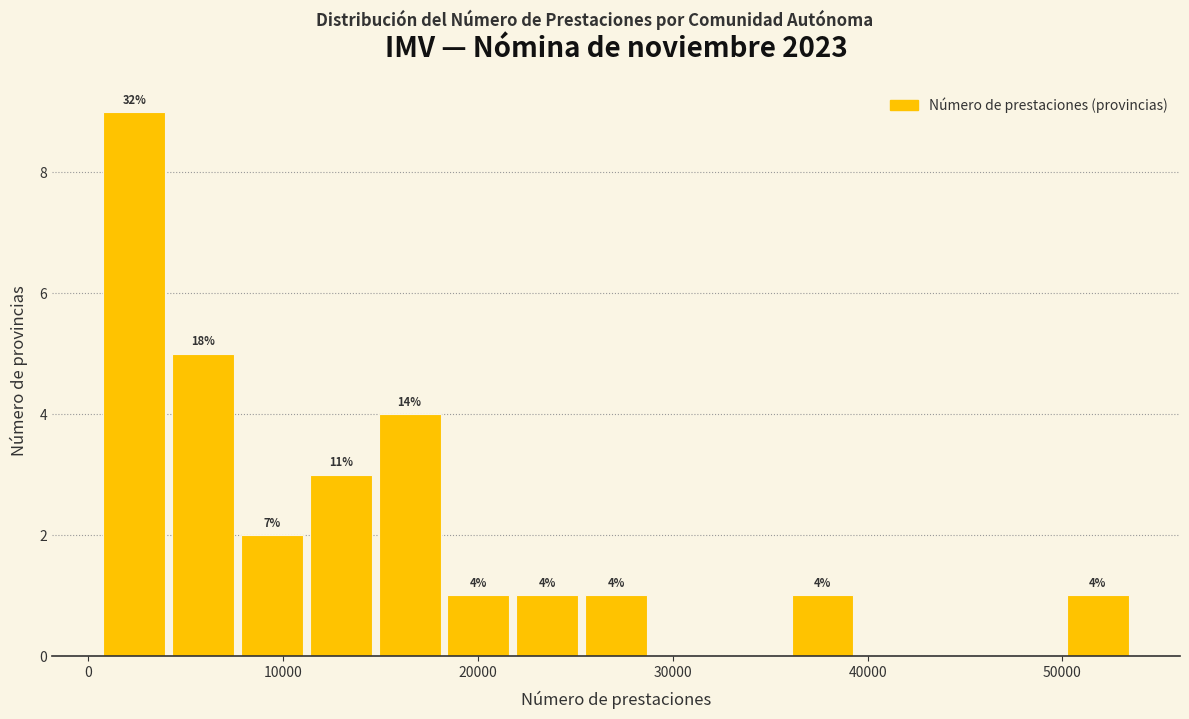

Around what value on the x-axis is the tallest bar? Give the approximate position of its centre, as read against the axis.

2000